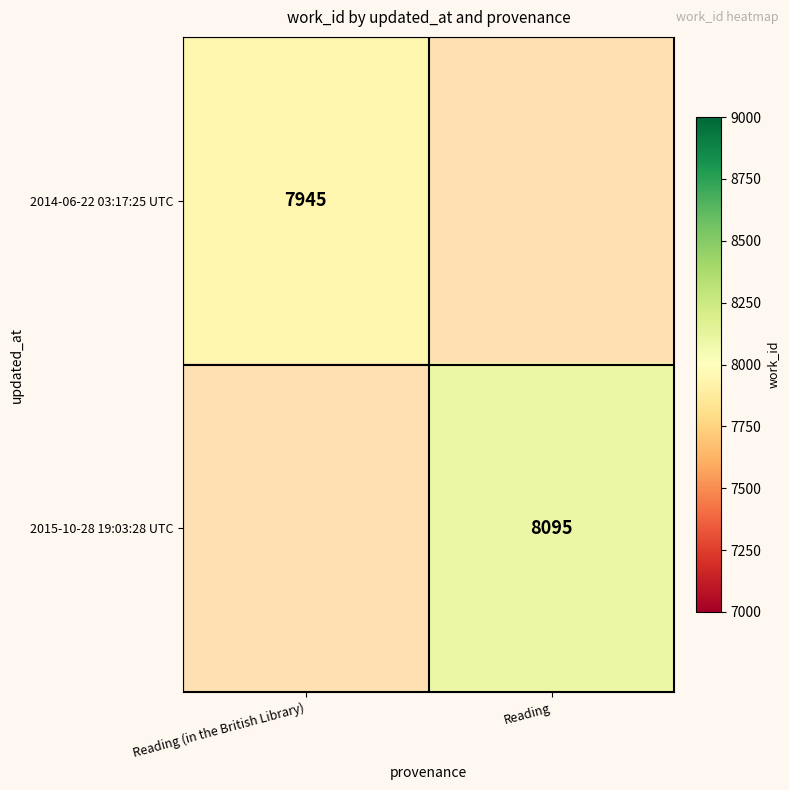

Is it true that 2015-10-28 19:03:28 UTC equals 8095 at Reading?

True